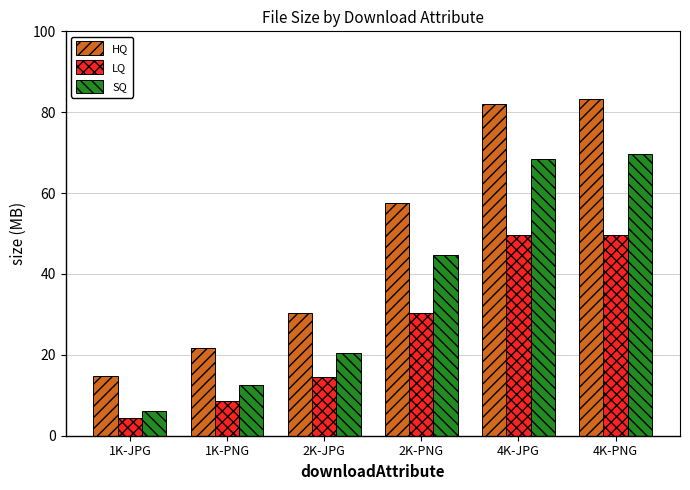

True or false: SQ has a value of 36.7 at 4K-PNG.

False